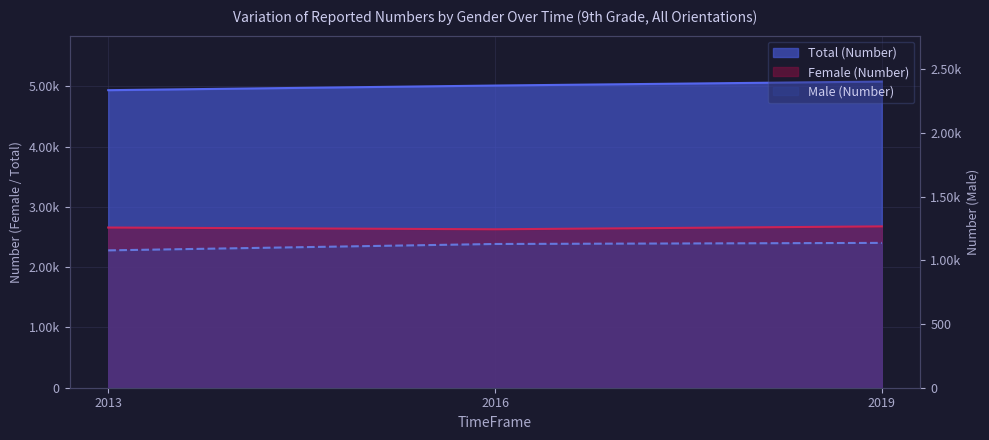

What is the difference between the highest and lowest values at 2019?

2677